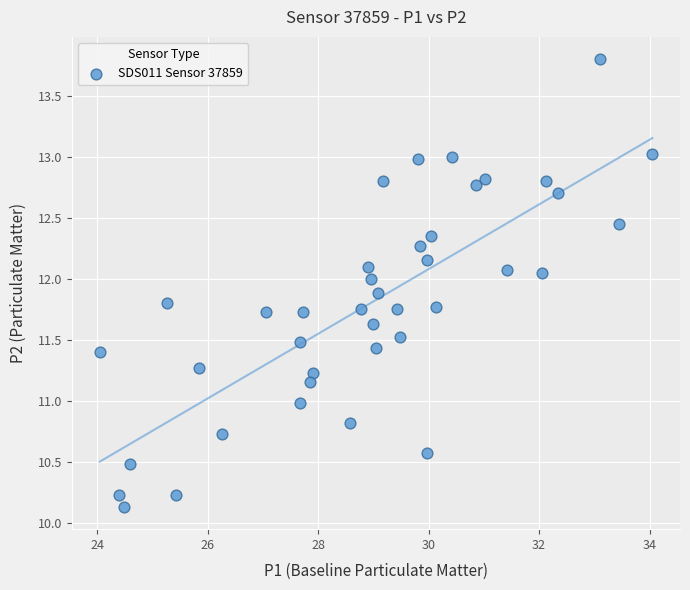

What is the range of X values (max minus min)?

10.0